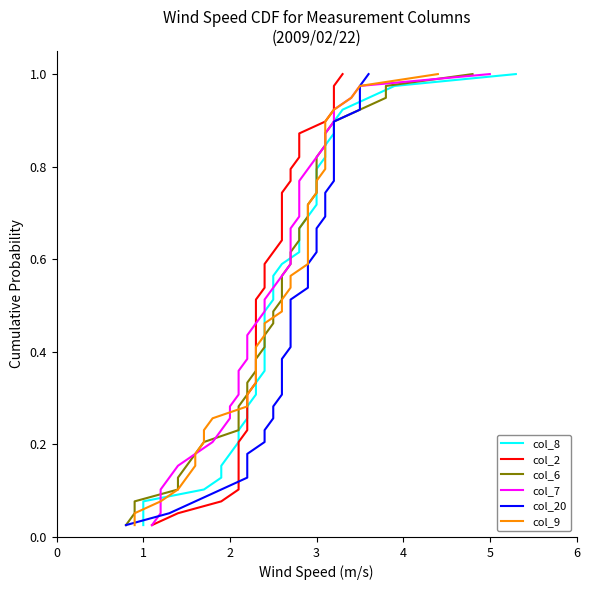

Reading left to right, extract all data points from this chart.

col_8: 0.0	0.1	0.1	0.1	0.1	0.2	0.2	0.2	0.2	0.3	0.3	0.3	0.3	0.4	0.4	0.4	0.4	0.5	0.5	0.5	0.5	0.6	0.6	0.6	0.6	0.7	0.7	0.7	0.7	0.8	0.8	0.8	0.8	0.9	0.9	0.9	0.9	1.0	1.0
col_2: 0.0	0.1	0.1	0.1	0.1	0.2	0.2	0.2	0.2	0.3	0.3	0.3	0.3	0.4	0.4	0.4	0.4	0.5	0.5	0.5	0.5	0.6	0.6	0.6	0.6	0.7	0.7	0.7	0.7	0.8	0.8	0.8	0.8	0.9	0.9	0.9	0.9	1.0	1.0
col_6: 0.0	0.1	0.1	0.1	0.1	0.2	0.2	0.2	0.2	0.3	0.3	0.3	0.3	0.4	0.4	0.4	0.4	0.5	0.5	0.5	0.5	0.6	0.6	0.6	0.6	0.7	0.7	0.7	0.7	0.8	0.8	0.8	0.8	0.9	0.9	0.9	0.9	1.0	1.0
col_7: 0.0	0.1	0.1	0.1	0.1	0.2	0.2	0.2	0.2	0.3	0.3	0.3	0.3	0.4	0.4	0.4	0.4	0.5	0.5	0.5	0.5	0.6	0.6	0.6	0.6	0.7	0.7	0.7	0.7	0.8	0.8	0.8	0.8	0.9	0.9	0.9	0.9	1.0	1.0
col_20: 0.0	0.1	0.1	0.1	0.1	0.2	0.2	0.2	0.2	0.3	0.3	0.3	0.3	0.4	0.4	0.4	0.4	0.5	0.5	0.5	0.5	0.6	0.6	0.6	0.6	0.7	0.7	0.7	0.7	0.8	0.8	0.8	0.8	0.9	0.9	0.9	0.9	1.0	1.0
col_9: 0.0	0.1	0.1	0.1	0.1	0.2	0.2	0.2	0.2	0.3	0.3	0.3	0.3	0.4	0.4	0.4	0.4	0.5	0.5	0.5	0.5	0.6	0.6	0.6	0.6	0.7	0.7	0.7	0.7	0.8	0.8	0.8	0.8	0.9	0.9	0.9	0.9	1.0	1.0